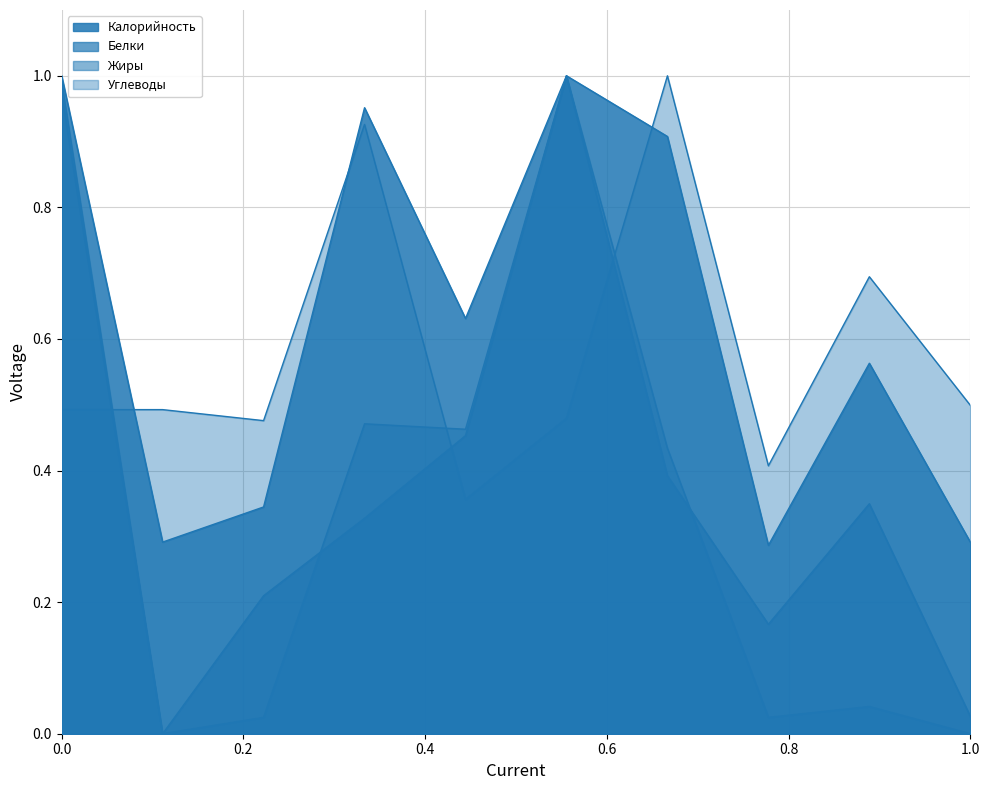

Rank the series by their average value, from highest to lowest.

Калорийность, Углеводы, Белки, Жиры